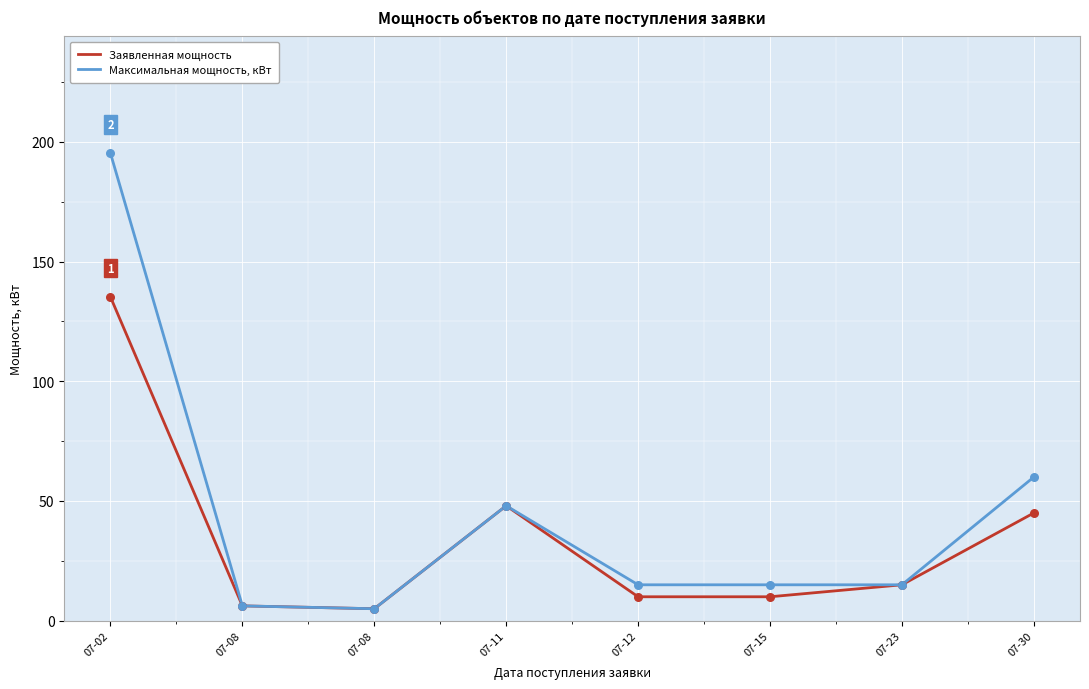

What are all the series names shown in the legend?

Заявленная мощность, Максимальная мощность, кВт